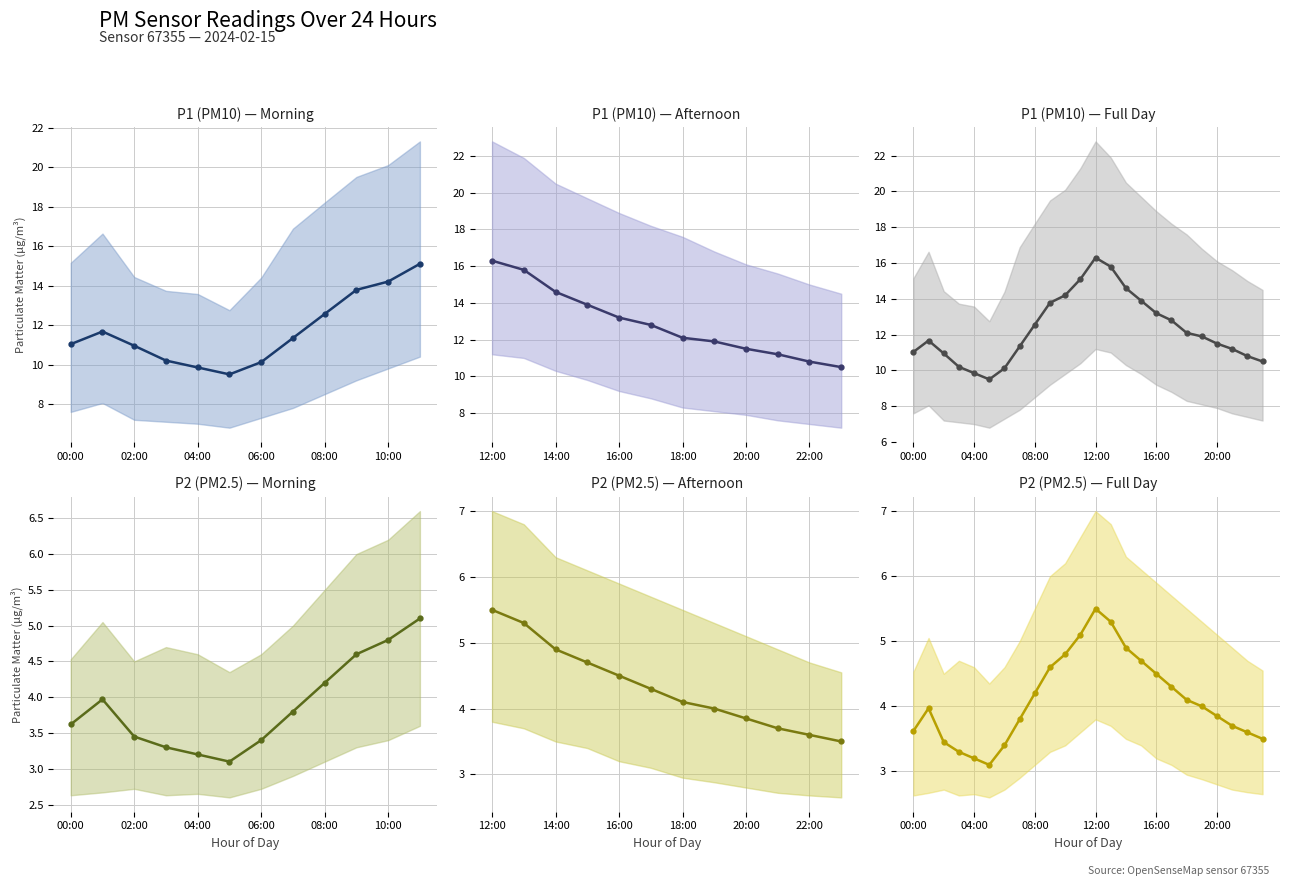

At which label is P2_mean closest to 4?

19:00